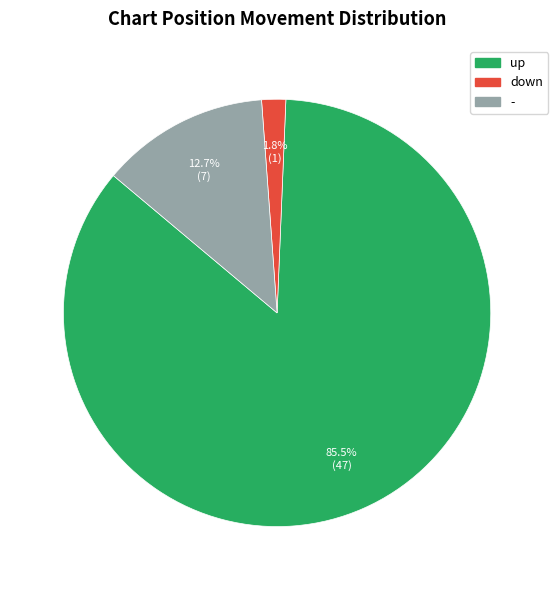

To the nearest percent, what is the average slice percentage?

33%